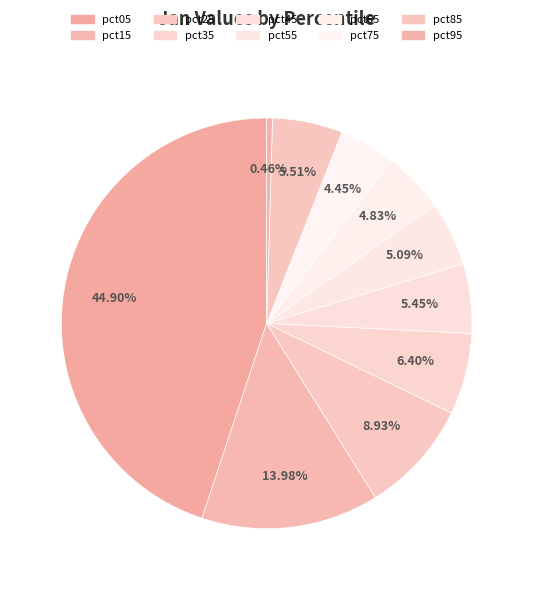

Which slice is the smallest?

pct95